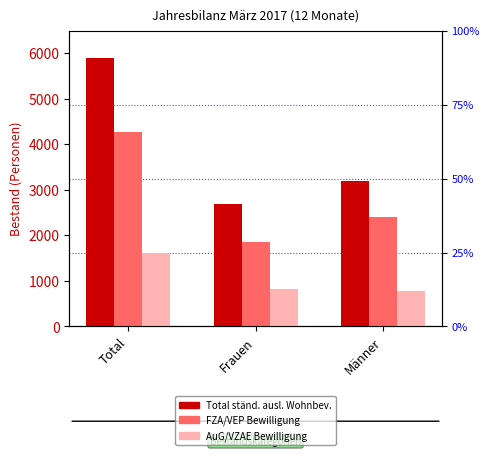

How many series are shown in this chart?

3